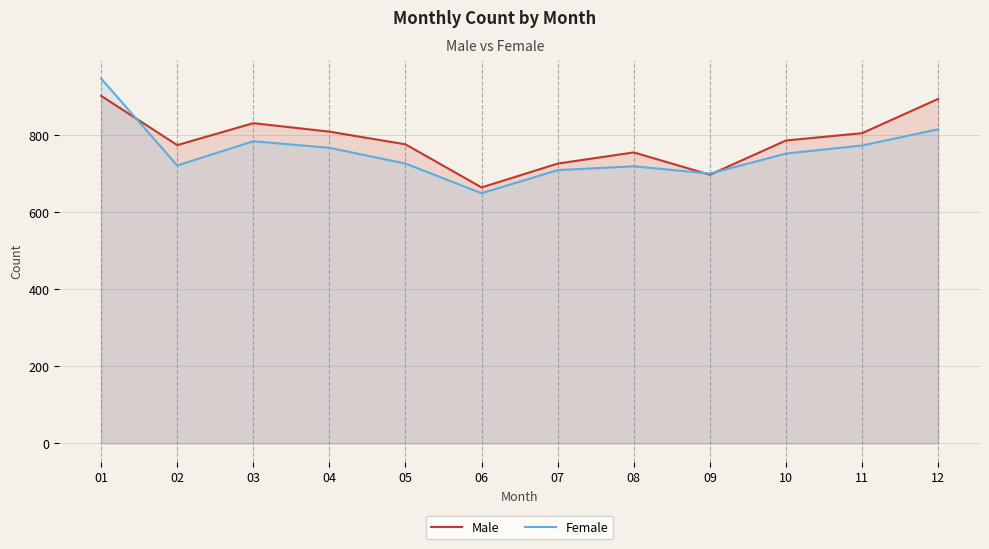

What is the sum of the Female values at 03 and 02?

1507